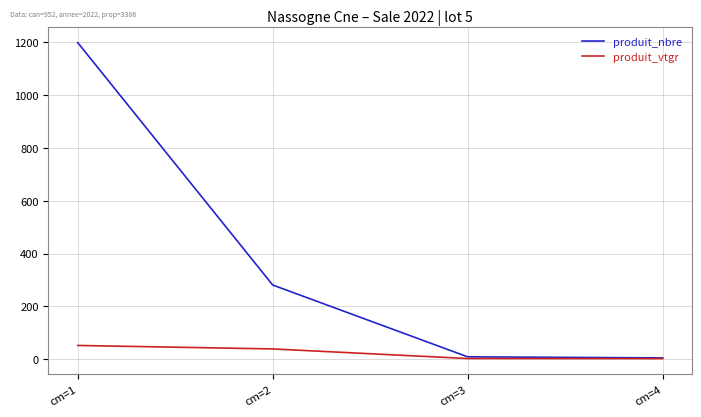

Does the chart display data point markers on the line(s)?

No